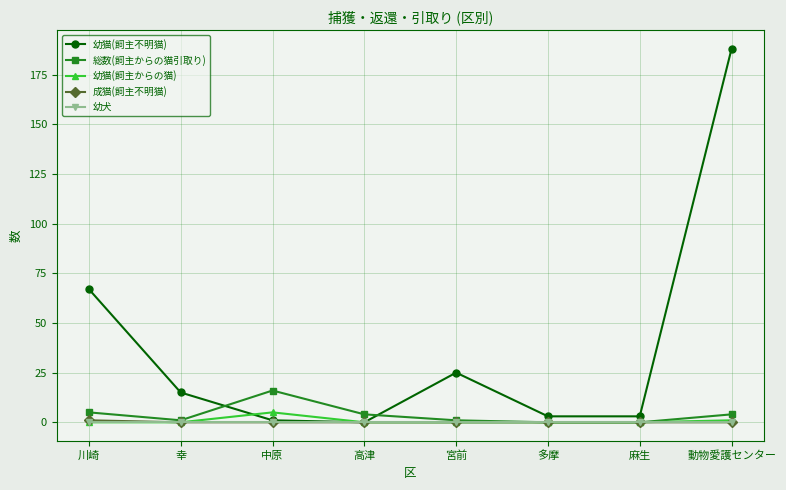

How many series are shown in this chart?

5